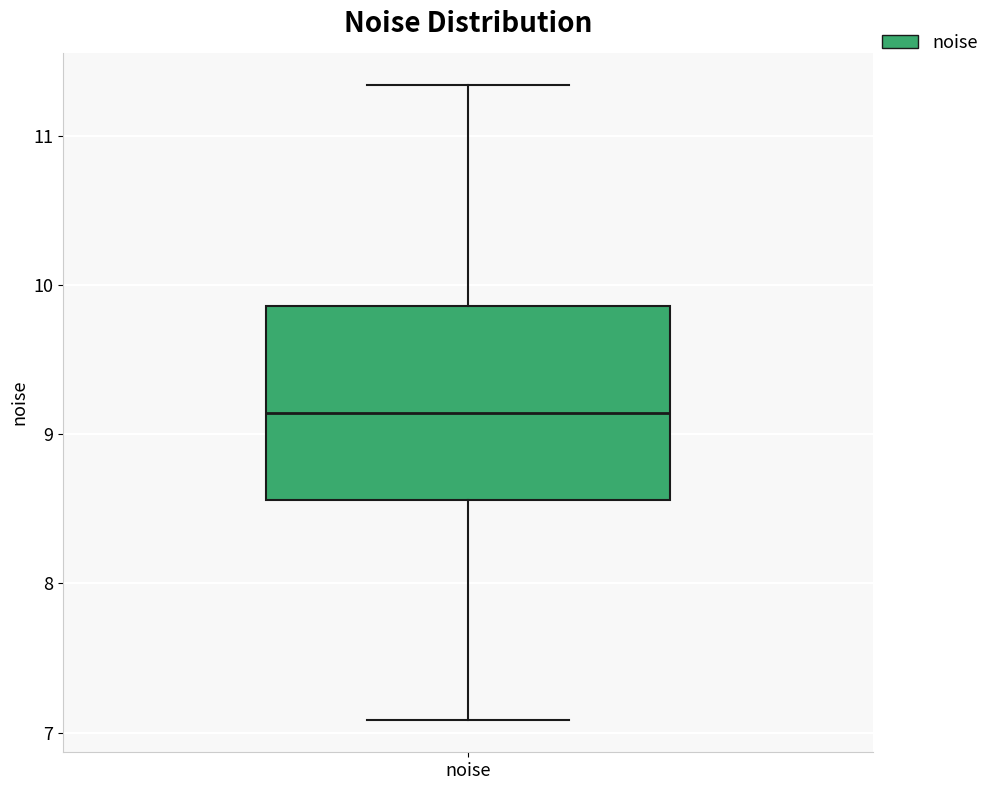

Transcribe this box plot: give where the median line is, the range the box spans, and where the two whiskers end, as read against the y-axis. The values are not printed on the chart, so give them approximately, as read against the axis.

median 9.1, box 8.6 to 9.9, whiskers 7.1 to 11.3